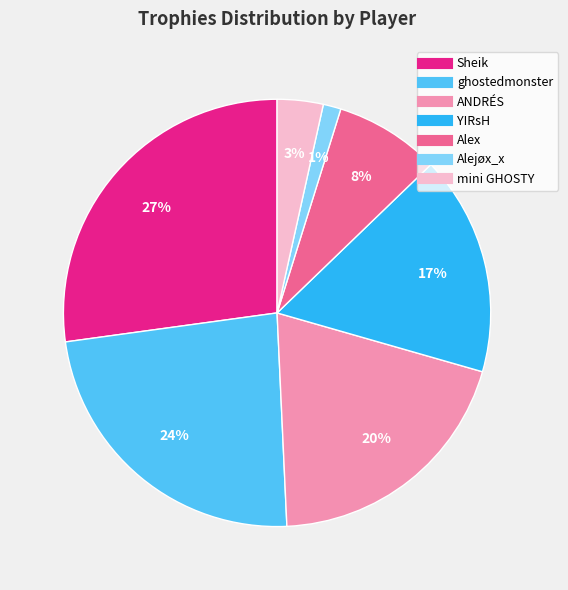

What is the smallest slice in the pie chart?

Alejøx_x